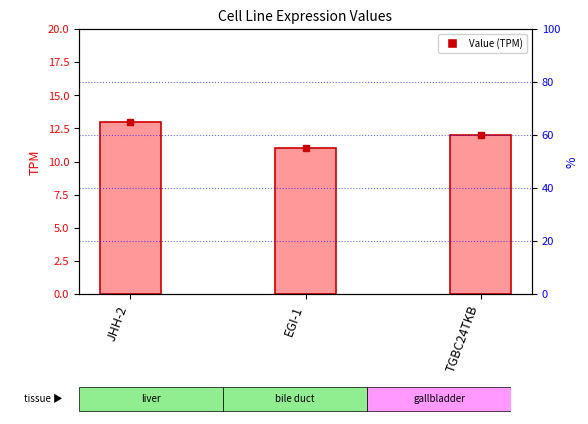

At which category does the chart reach its peak across all series?

JHH-2